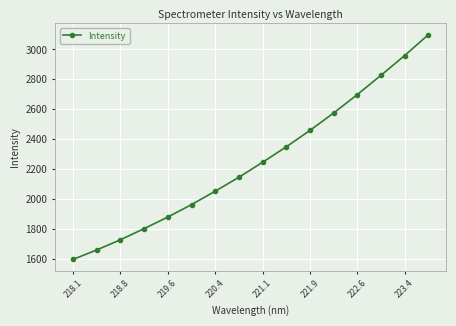

How many data points are above 2246?

8